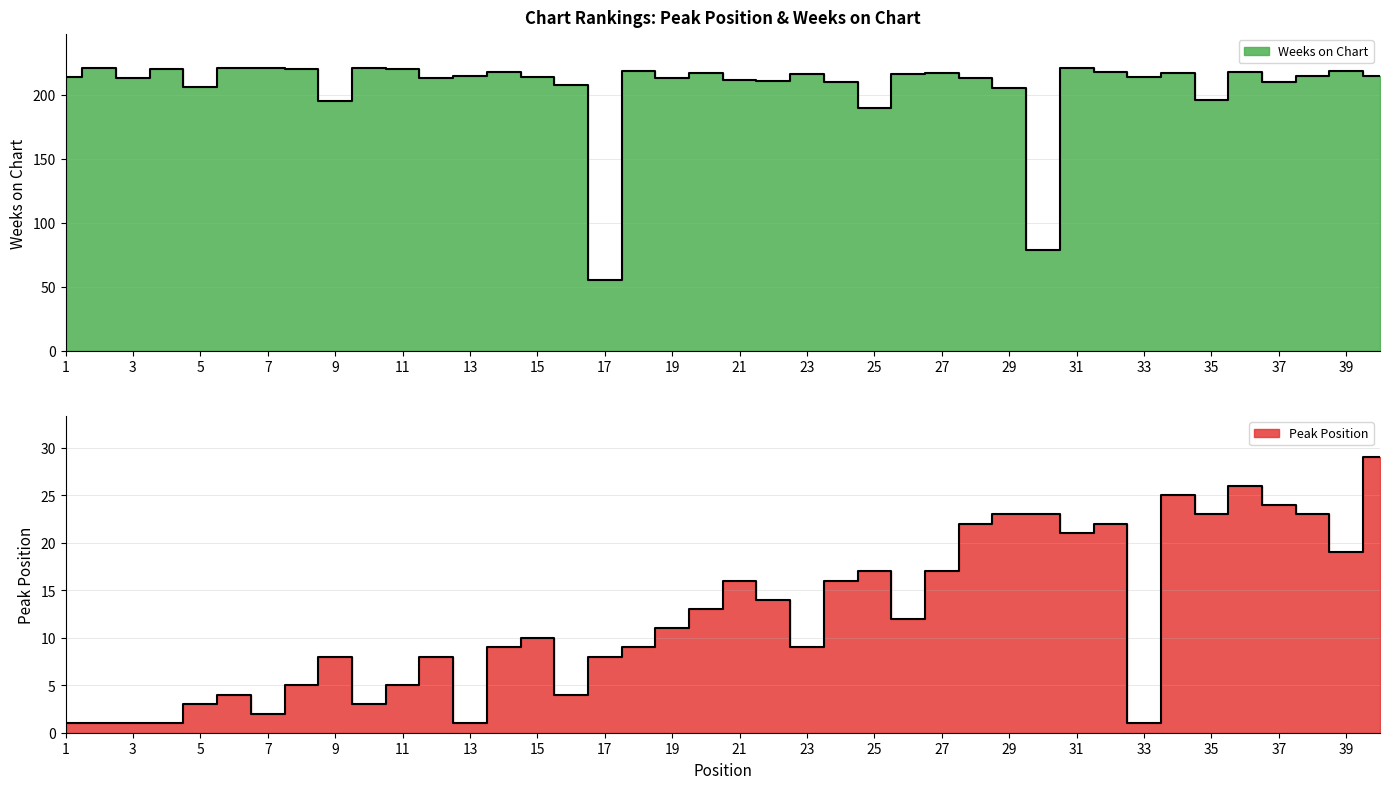

At which category does Weeks on Chart reach its first local peak?

2